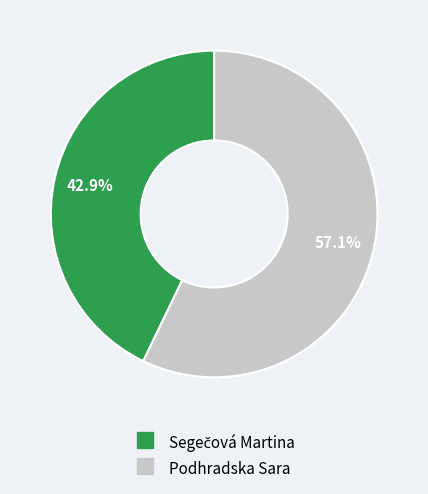

True or false: Podhradska Sara accounts for 57% of the total.

True